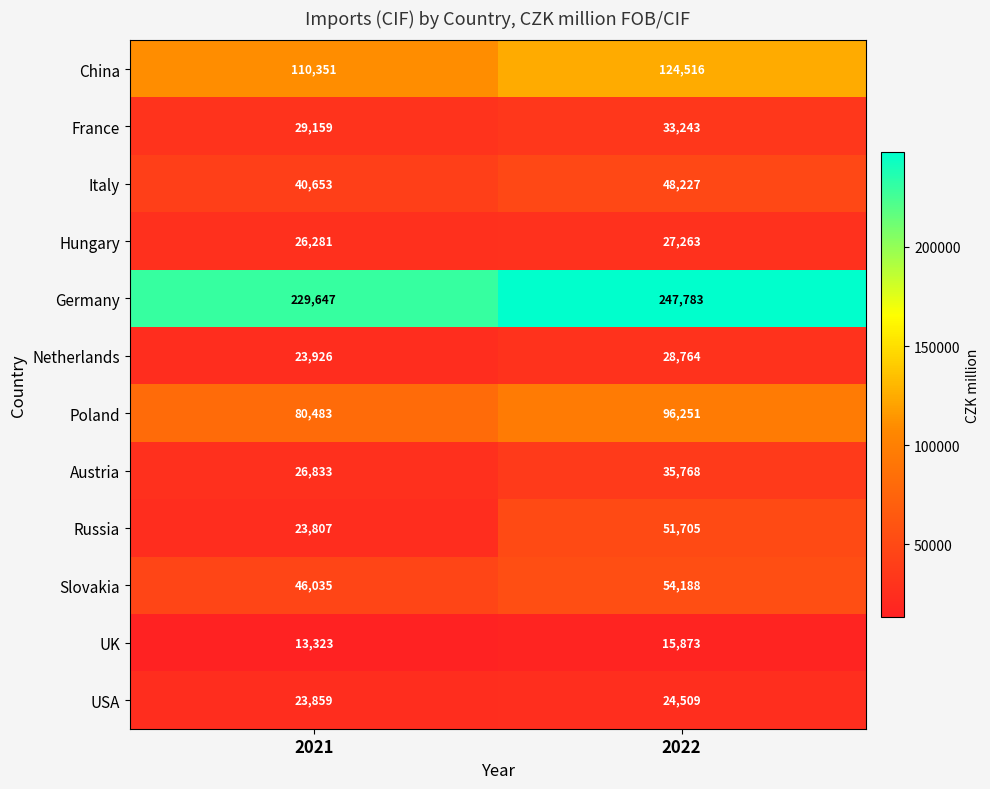

Count the number of categories in the chart.

2